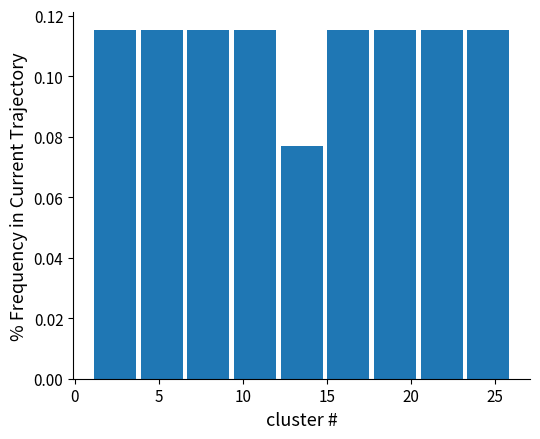

Reading left to right, list every bar in this chart as the range it spans on the x-axis followed by its height. Neither the bar edges nor the heights are printed on the chart, so give them approximately, as read against the axes.

1.0 to 4.0: 0.116
4.0 to 6.5: 0.116
6.5 to 9.5: 0.116
9.5 to 12.0: 0.116
12.0 to 15.0: 0.076
15.0 to 17.5: 0.116
17.5 to 20.5: 0.116
20.5 to 23.0: 0.116
23.0 to 26.0: 0.116